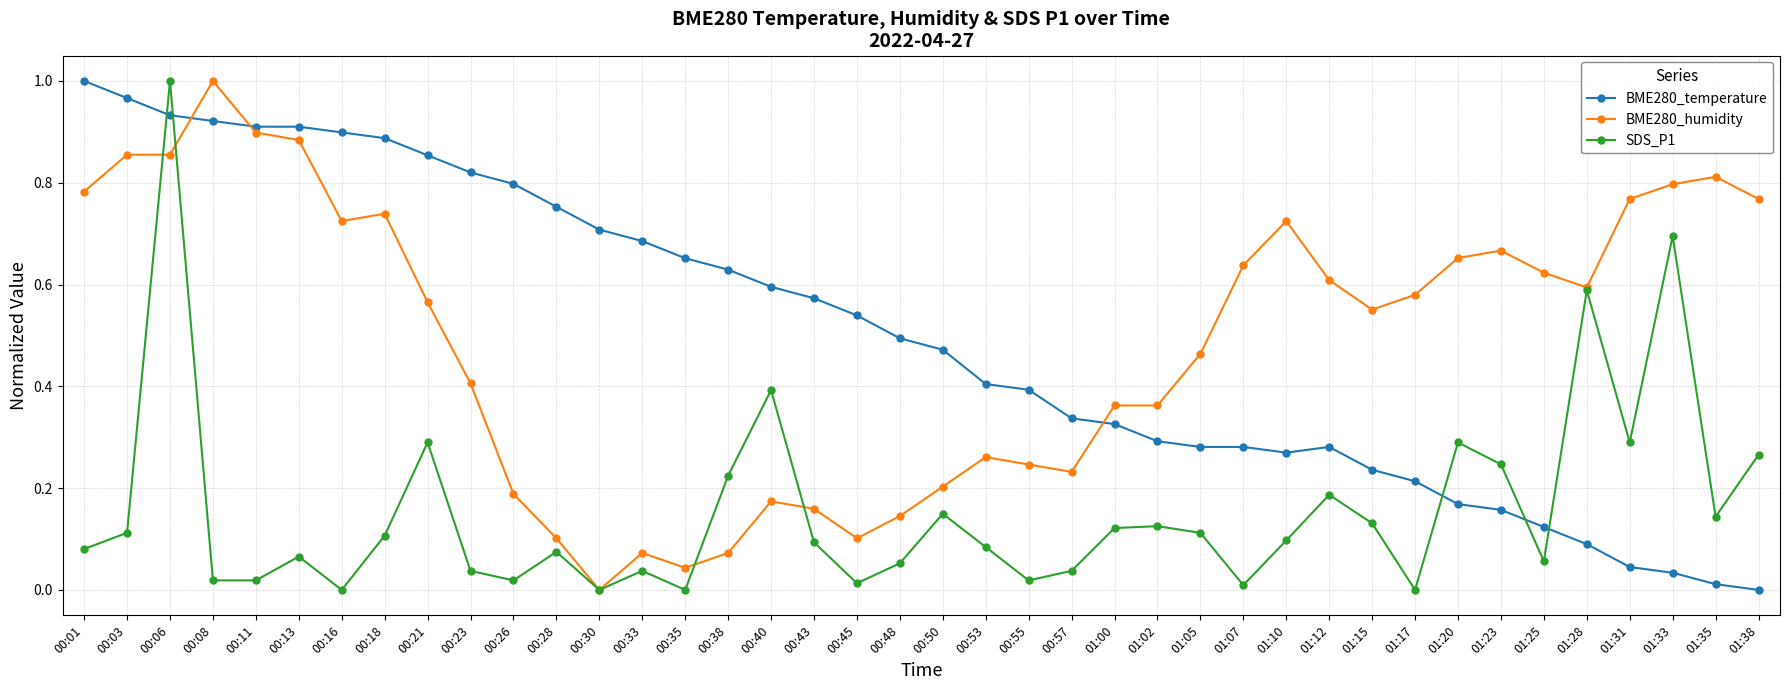

Is the value of BME280_temperature at 00:13 greater than the value of SDS_P1 at 00:28?

Yes